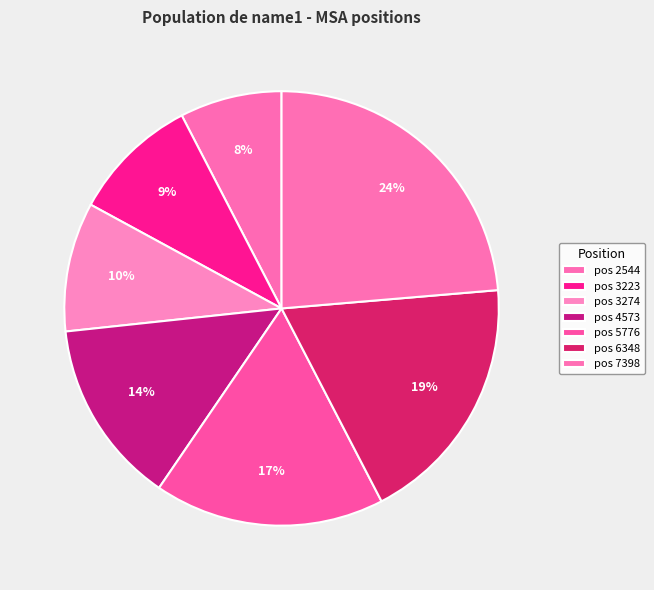

How many segments does this pie chart have?

7